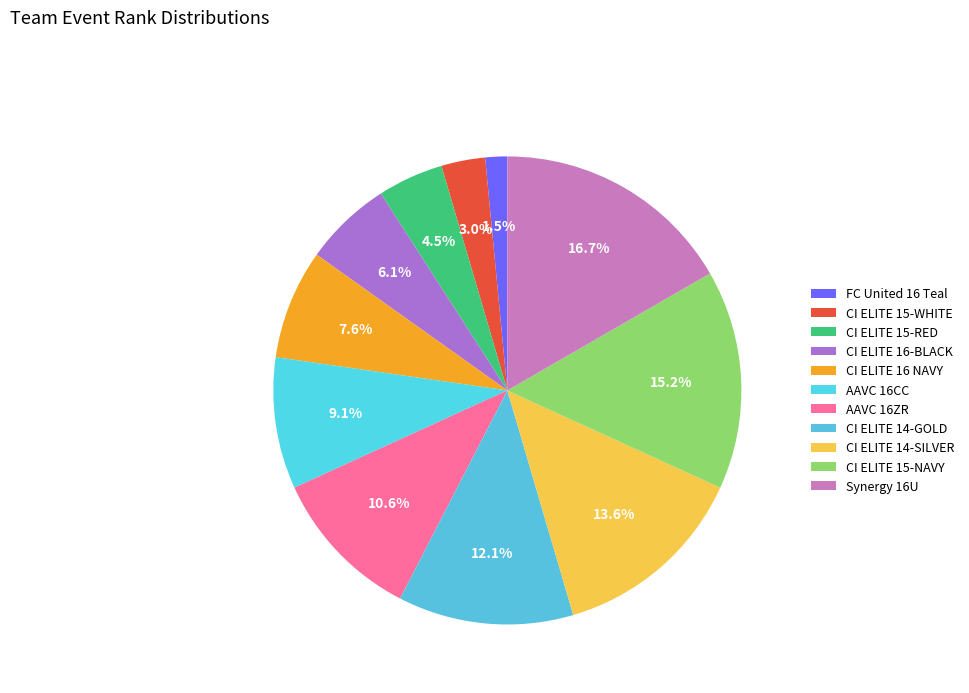

Is there any slice that represents more than half of the pie?

No